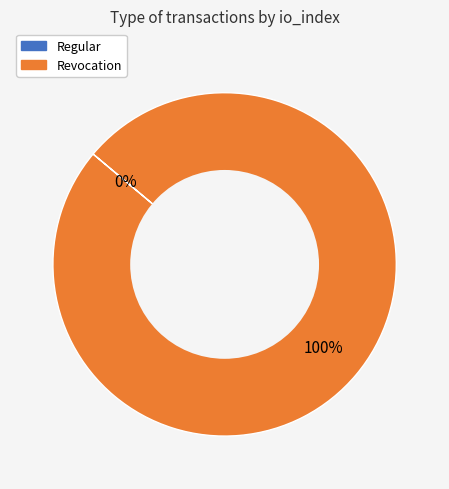

Rank the categories by value from highest to lowest.

Revocation, Regular